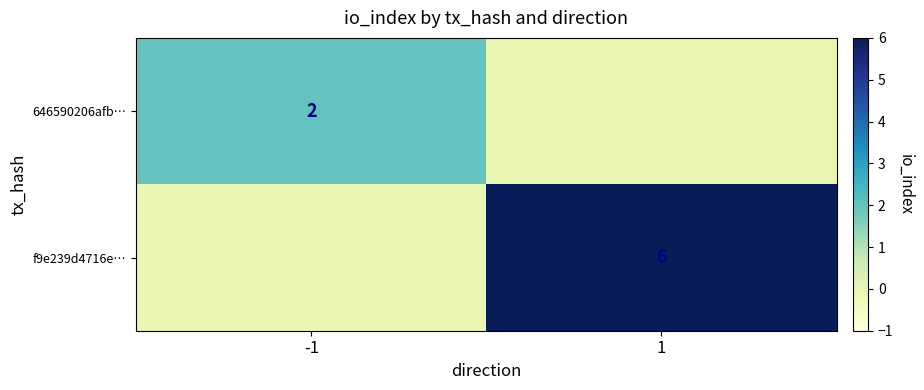

The 646590206afb… series shows 2 at -1. True or false?

True